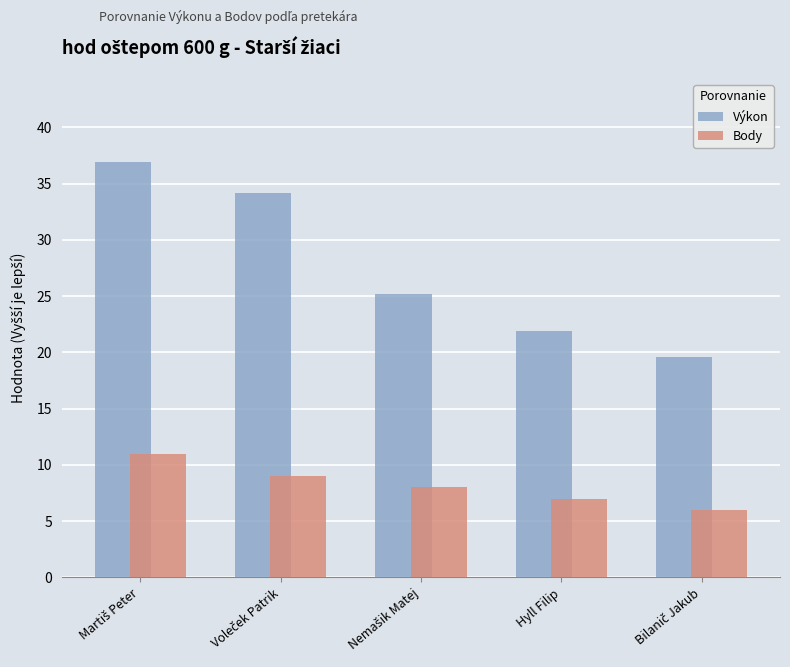

Count the number of data series in this chart.

2